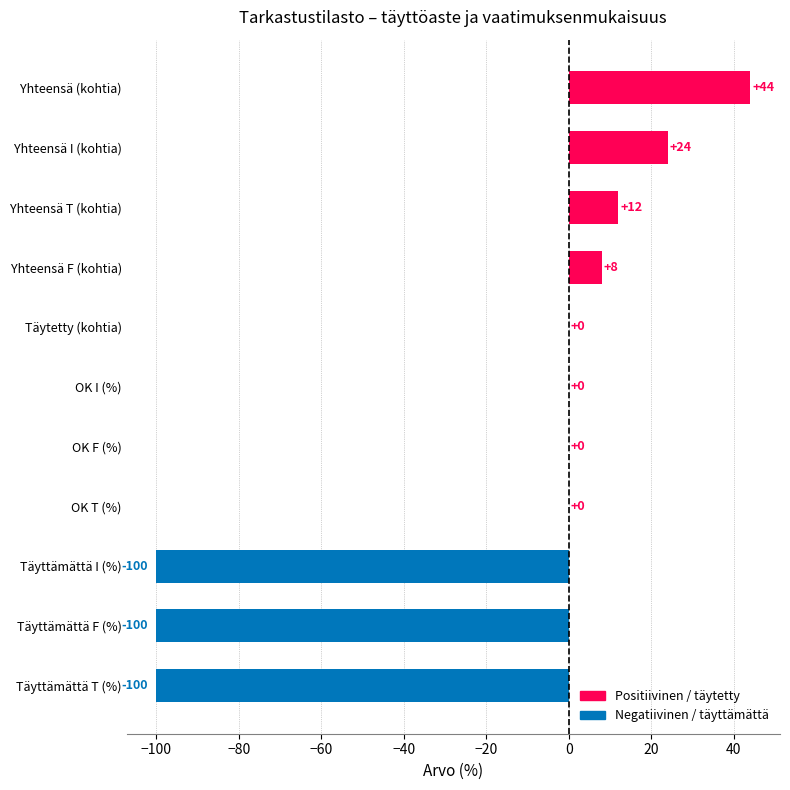

Where is the data nearest to the value -28?

OK T (%)